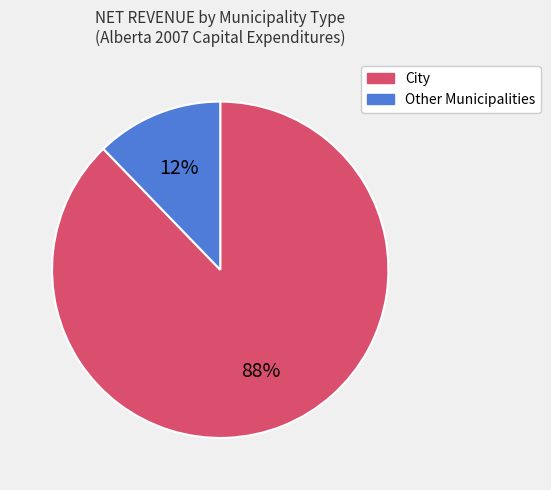

To the nearest percent, what portion does Other Municipalities represent?

12%